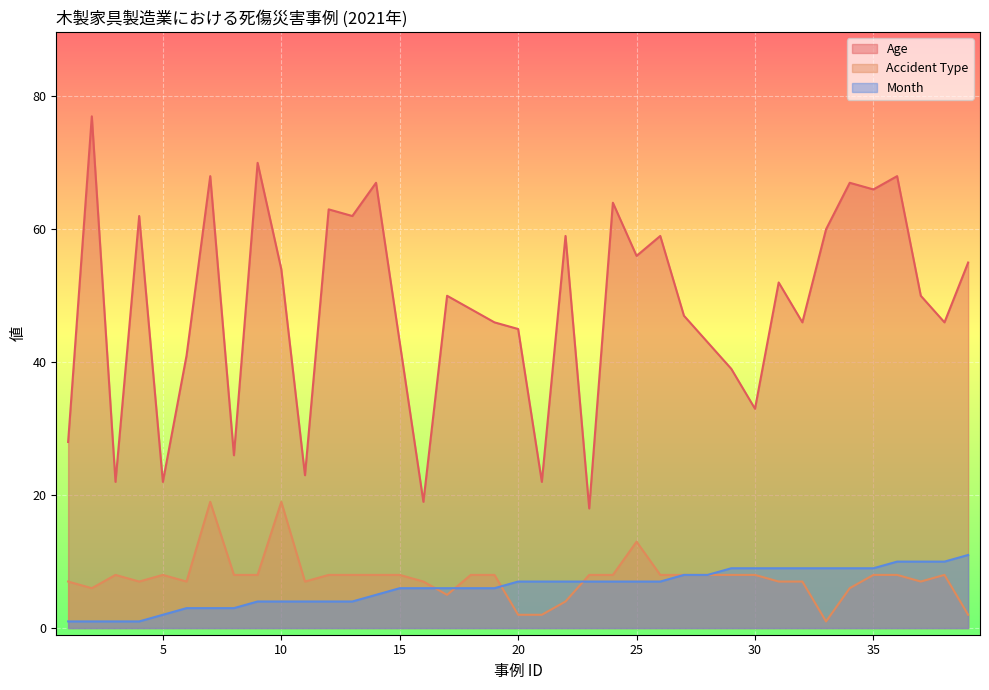

What is the difference between the Age values at 1 and 6?

13